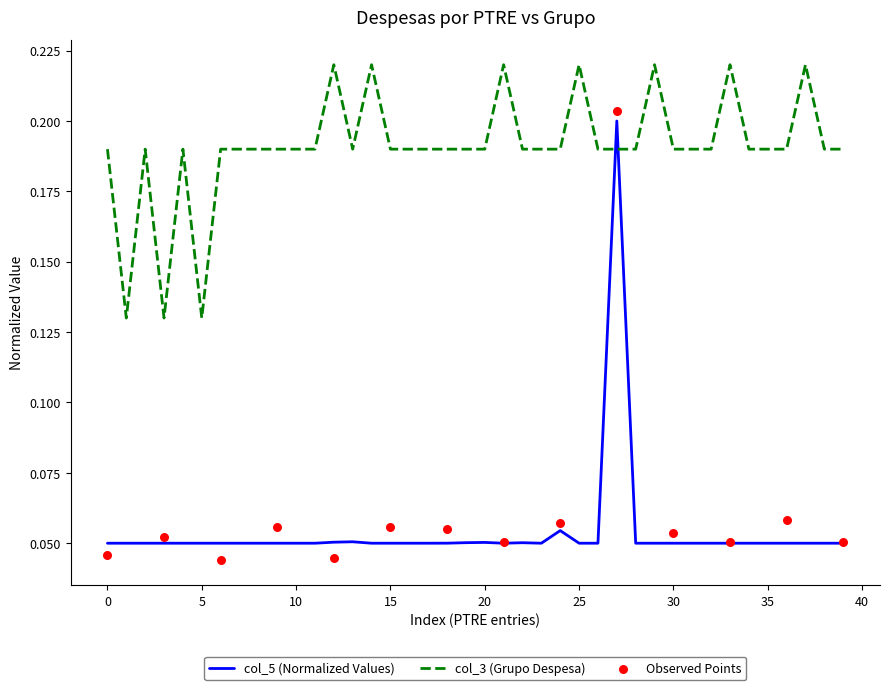

Which series reaches the maximum Y coordinate?

col_3_values